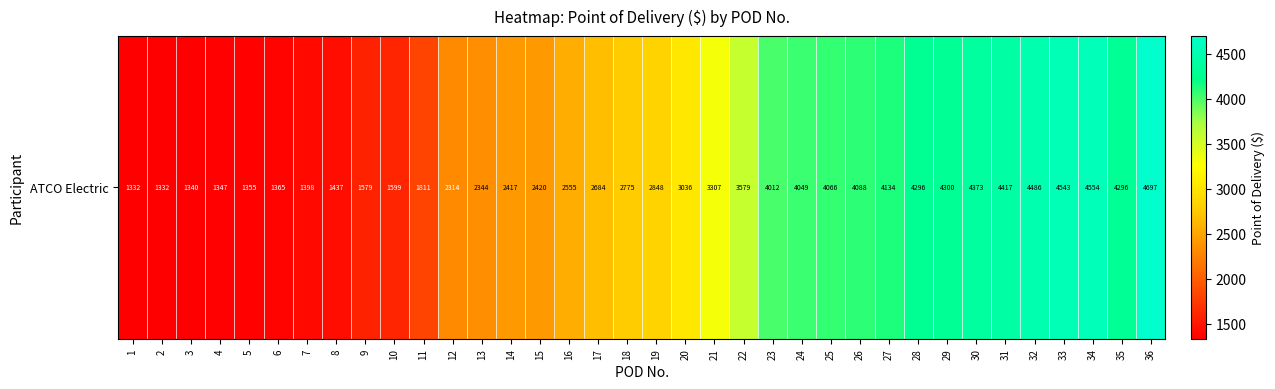

What is the change in value from 31 to 33?

+125.3